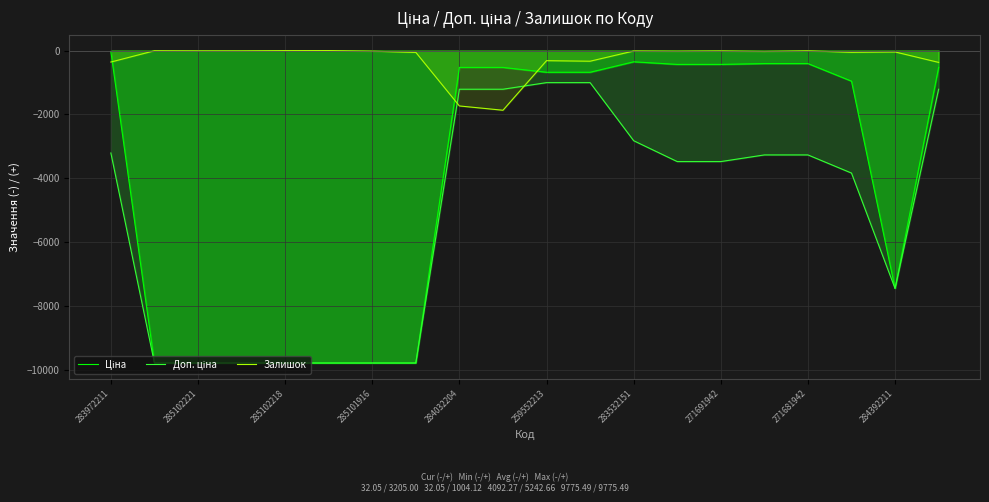

At which category is the sum across all series the highest?

259552213